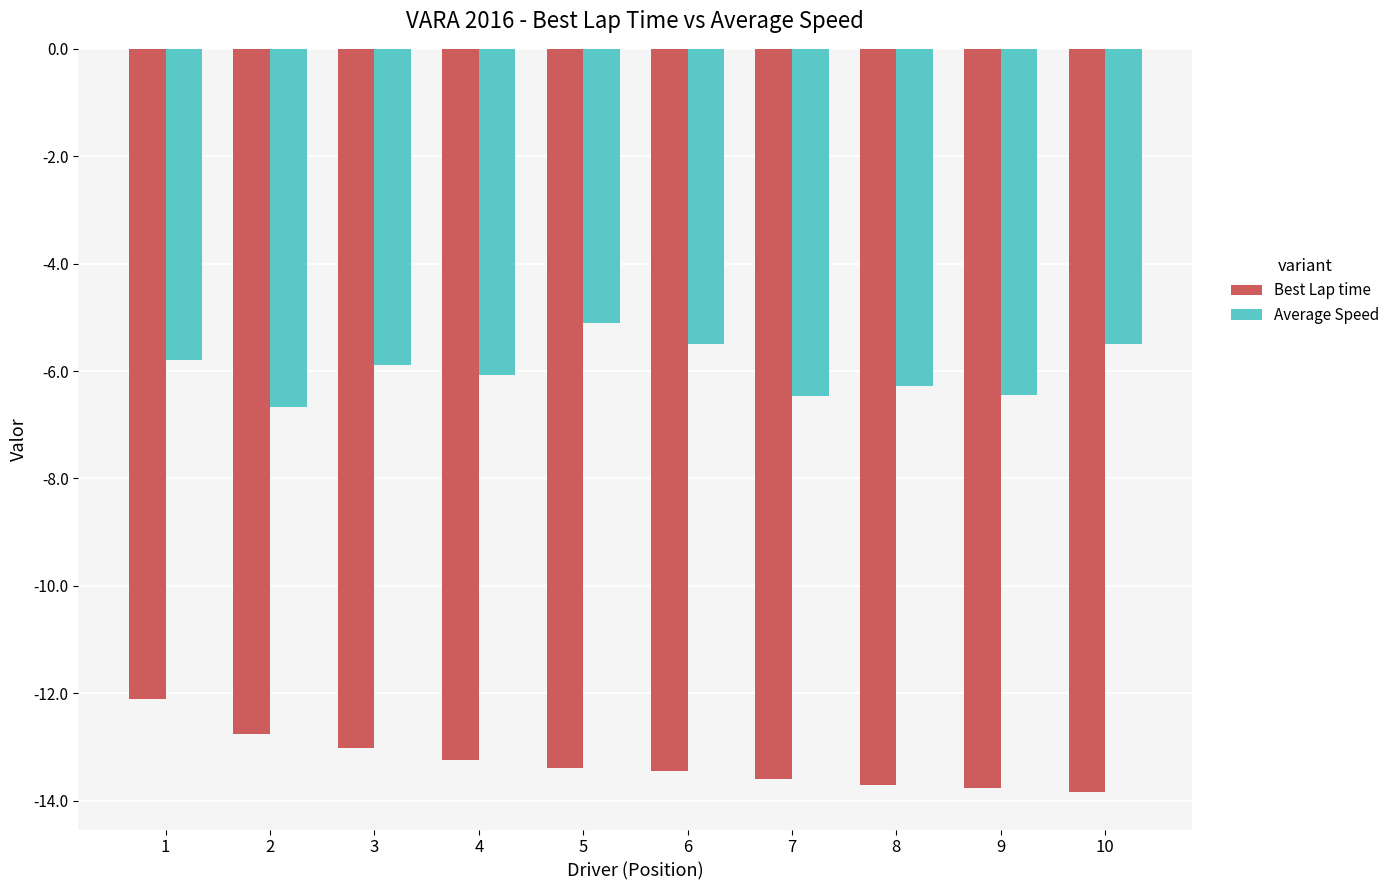

Is it true that Average Speed equals -6.1 at 4?

True